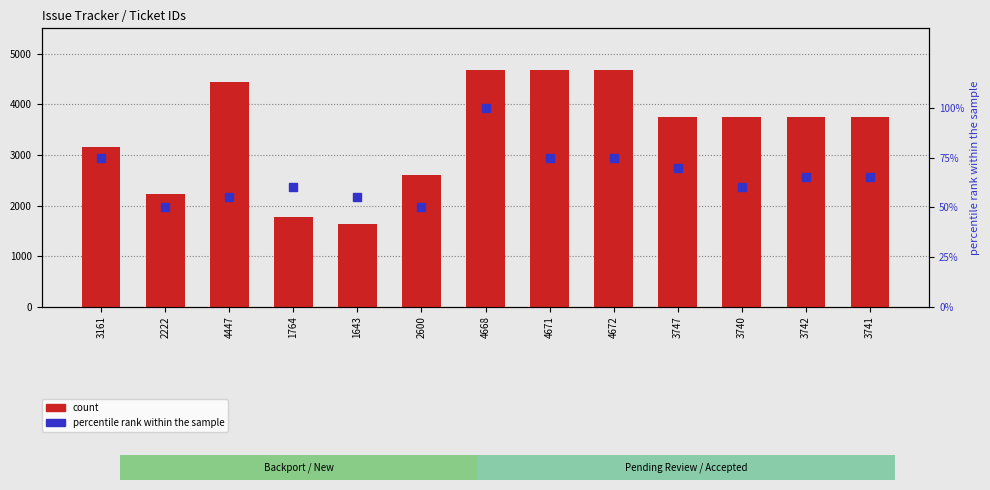

Which series reaches the minimum Y coordinate?

percentile rank within the sample